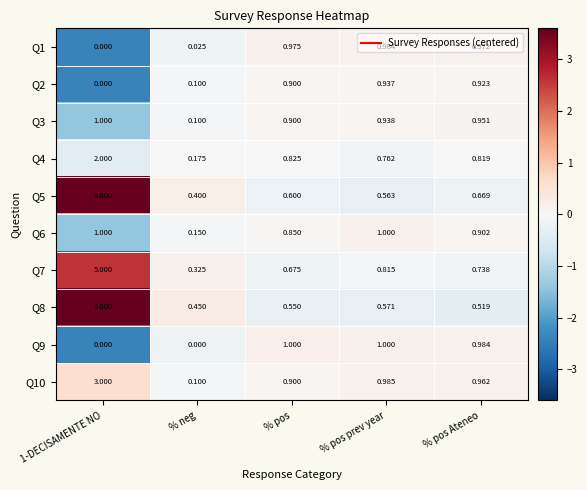

How many series are shown in this chart?

10